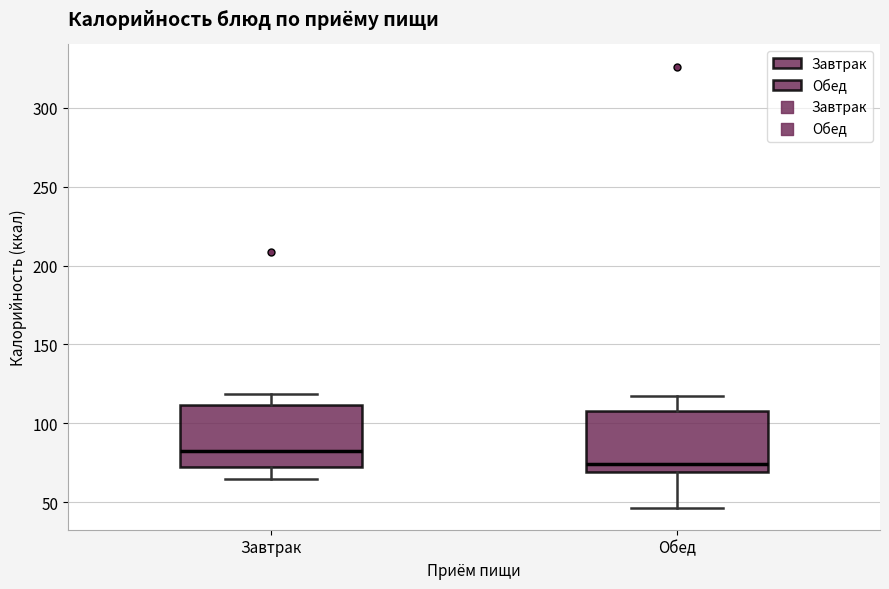

Where does the upper whisker of the box for Обед end on the y-axis? The values are not printed on the chart, so give them approximately, as read against the axis.

120